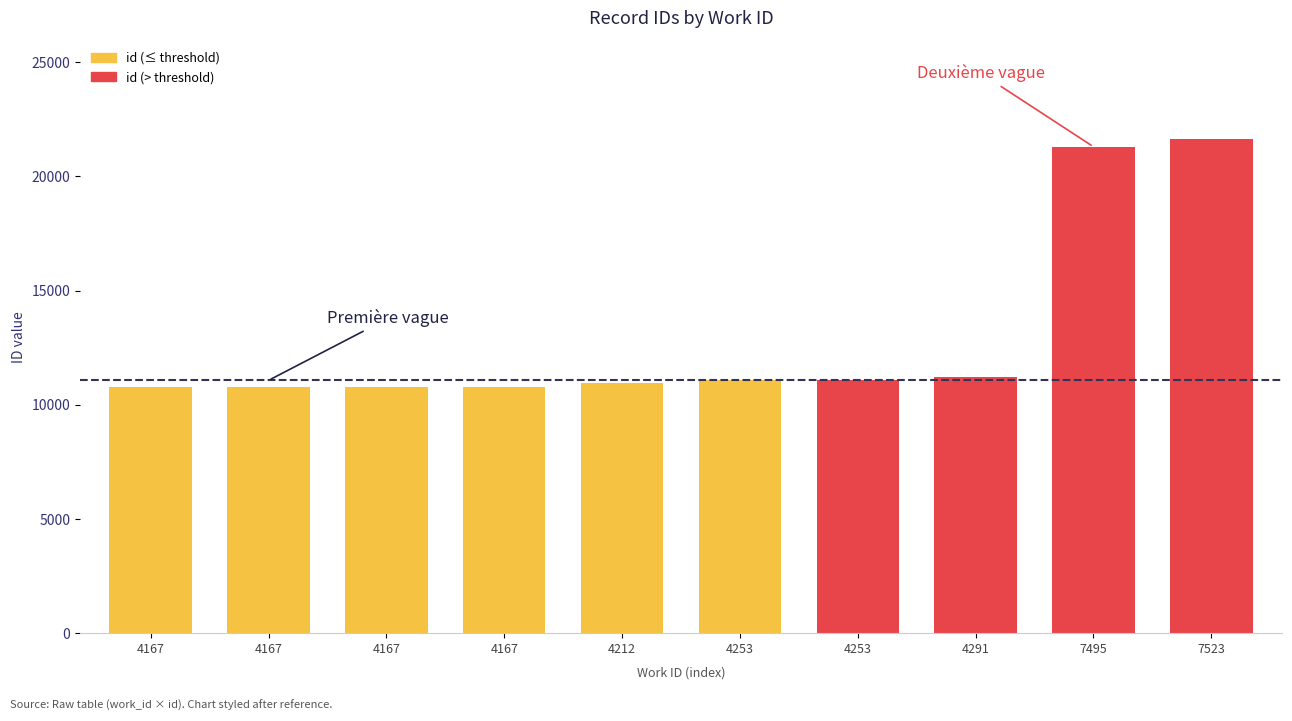

What is the difference between the maximum and second lowest values?

10836